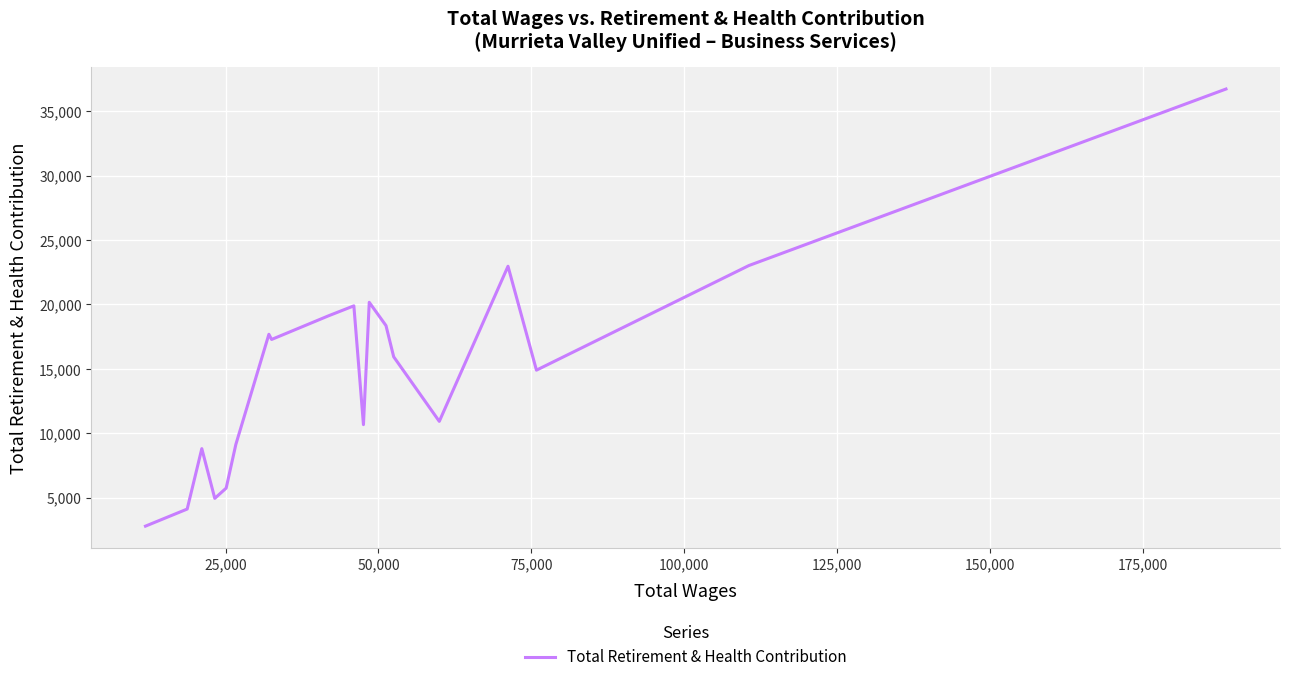

What is the difference between the maximum and minimum values?

33915